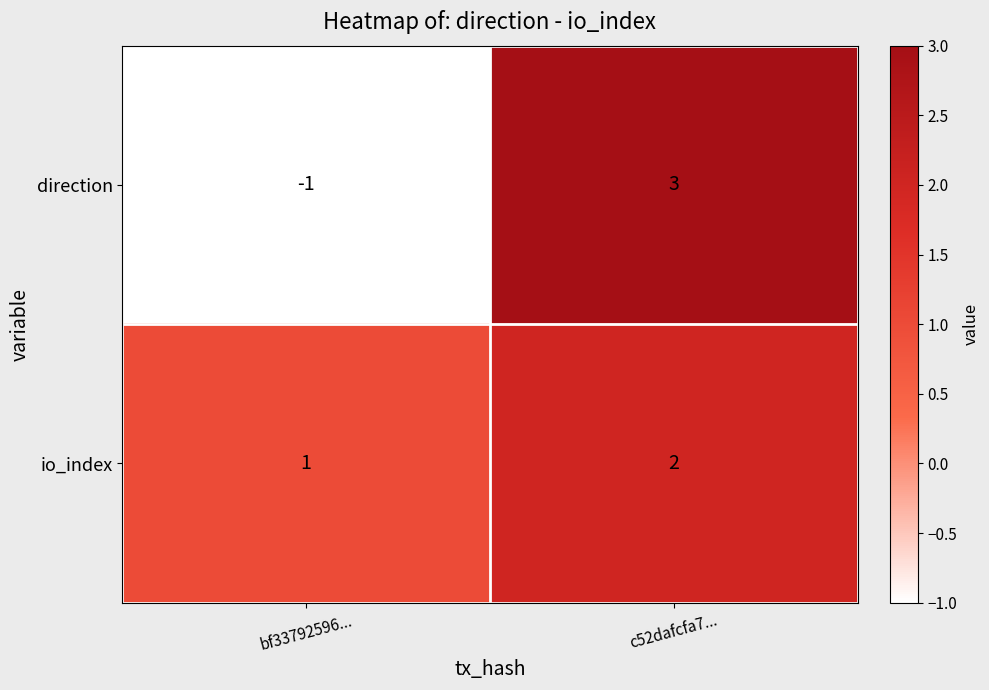

At c52dafcfa7..., list the series in order from largest to smallest.

direction, io_index